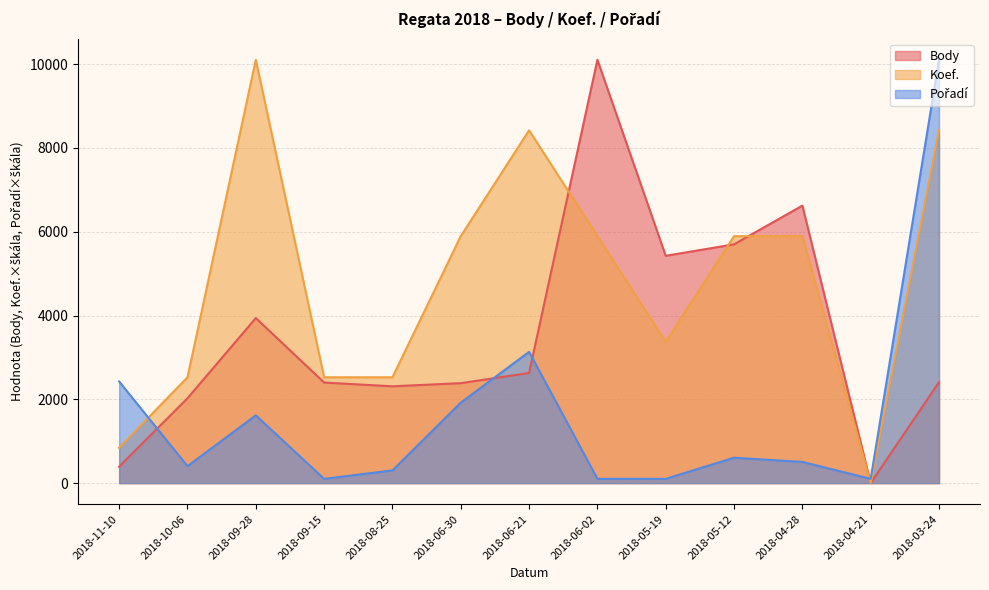

At 2018-04-21, list the series in order from largest to smallest.

Pořadí, Body, Koef.